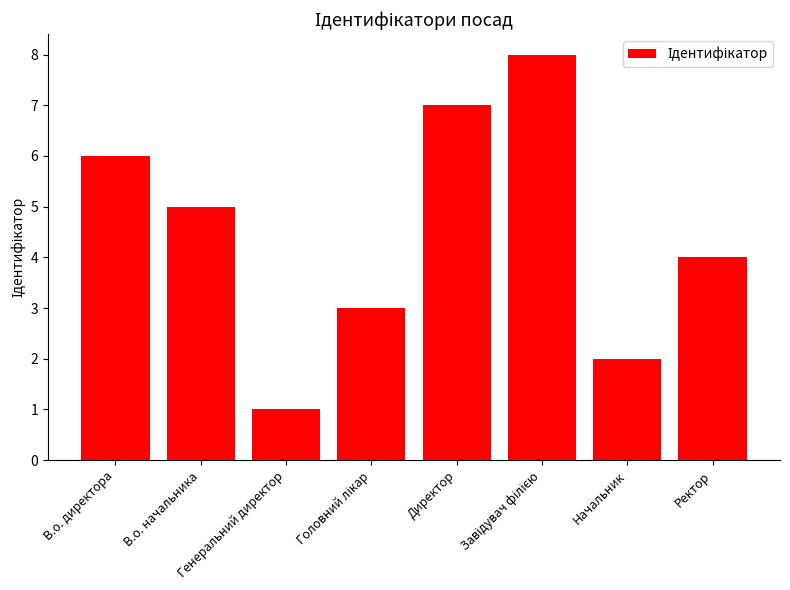

What is the difference between the second highest and minimum values?

6